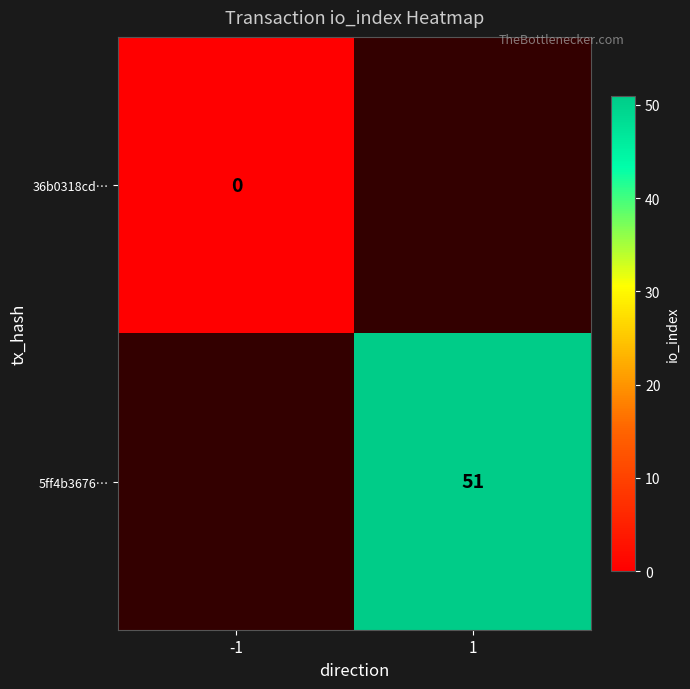

True or false: 5ff4b3676… has a value of 24 at 1.

False